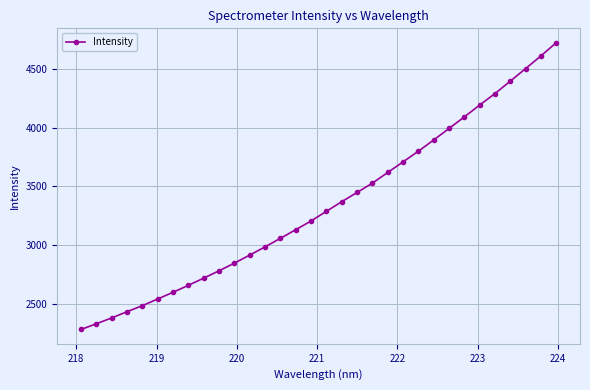

What is the value of the 9th point from the left?

2719.6